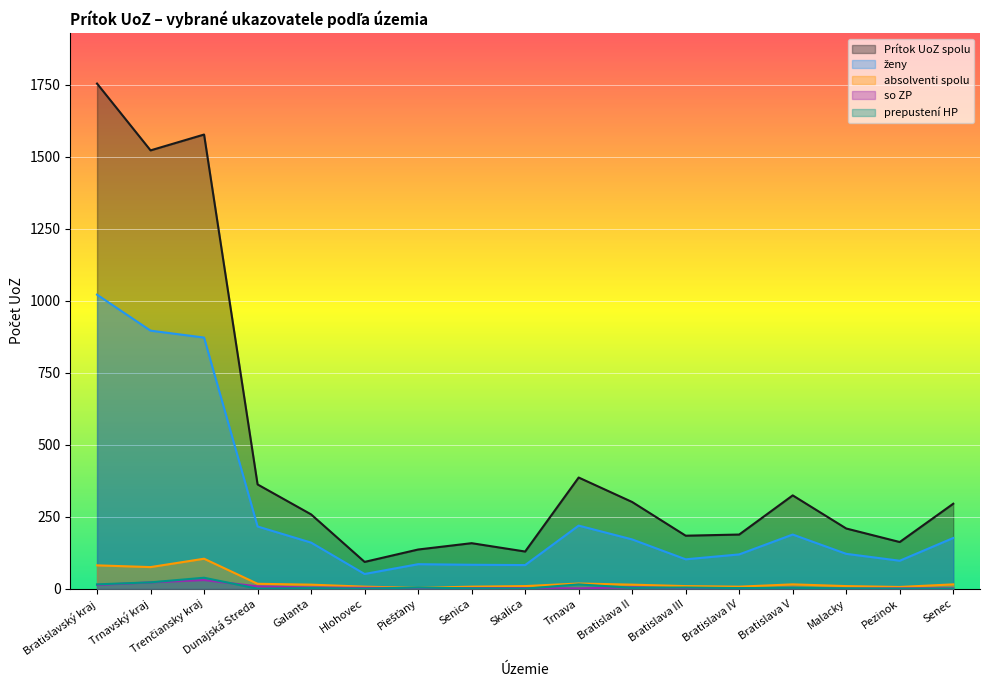

Which series ends up on top after the final intersection of absolventi spolu and prepustení HP?

absolventi spolu